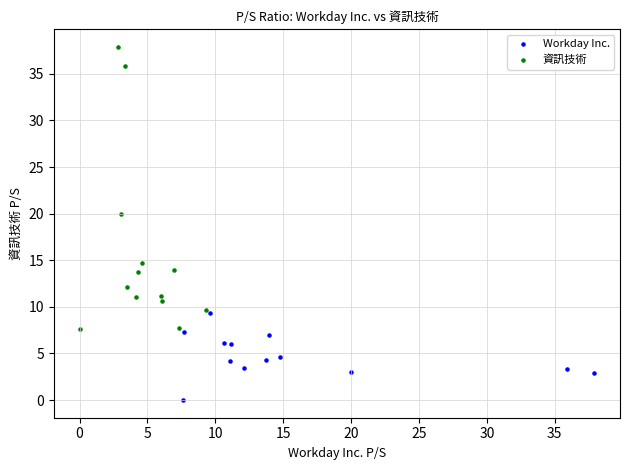

What are all the series names shown in the legend?

Workday Inc., 資訊技術